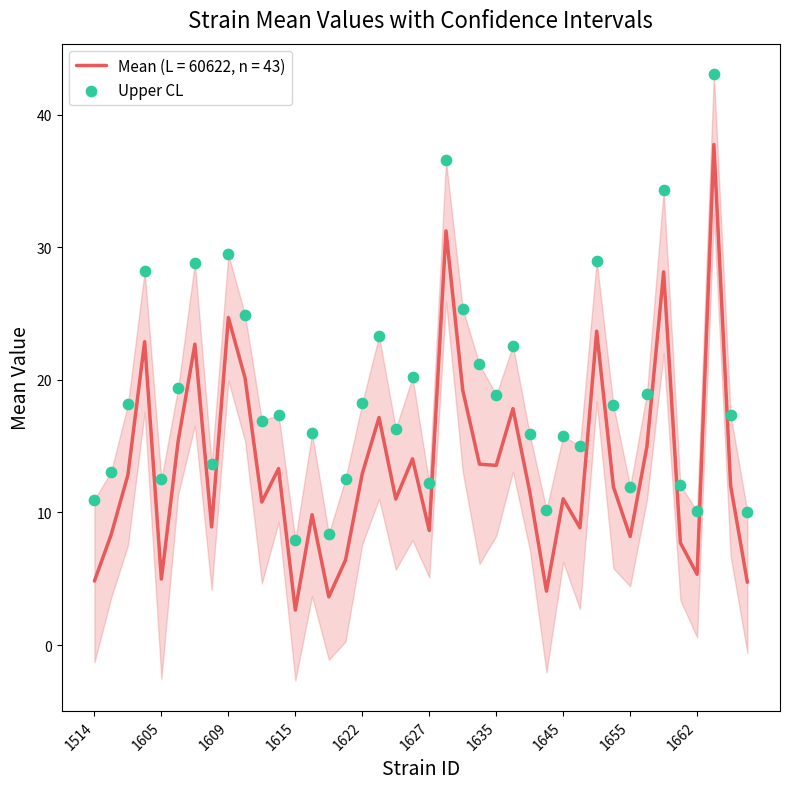

What is the highest value of the Mean (L = 60622, n = 43) series?

37.7